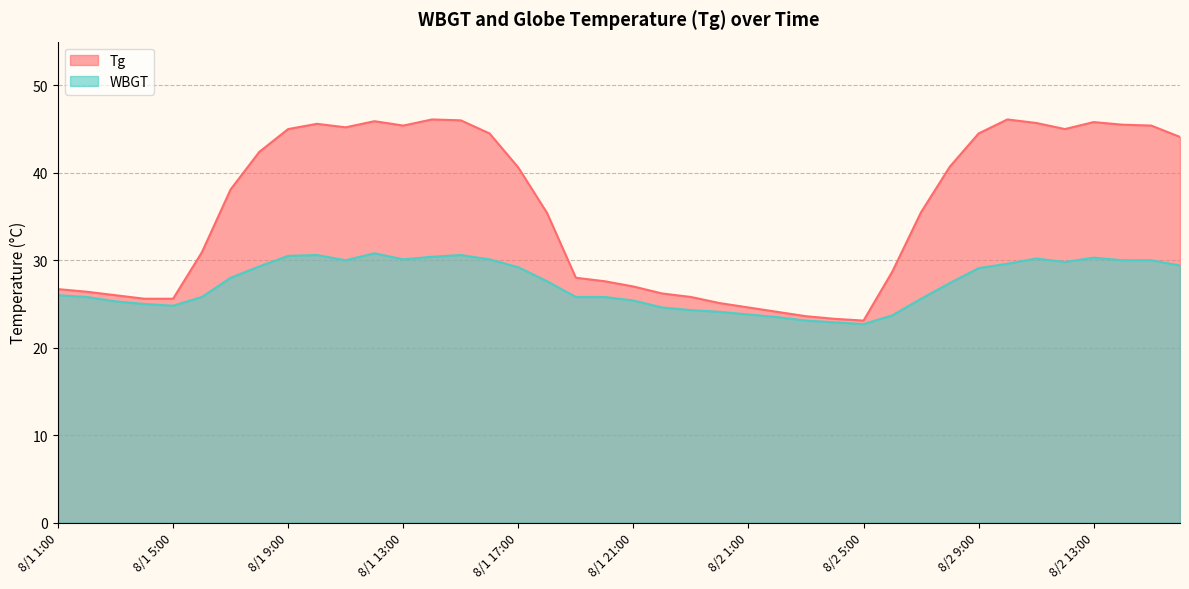

Reading left to right, extract all data points from this chart.

Tg: 8/1 1:00=26.7	8/1 2:00=26.4	8/1 3:00=26.0	8/1 4:00=25.6	8/1 5:00=25.6	8/1 6:00=30.9	8/1 7:00=38.1	8/1 8:00=42.4	8/1 9:00=45.0	8/1 10:00=45.6	8/1 11:00=45.2	8/1 12:00=45.9	8/1 13:00=45.4	8/1 14:00=46.1	8/1 15:00=46.0	8/1 16:00=44.5	8/1 17:00=40.6	8/1 18:00=35.4	8/1 19:00=28.0	8/1 20:00=27.6	8/1 21:00=27.0	8/1 22:00=26.2	8/1 23:00=25.8	8/1 24:00=25.1	8/2 1:00=24.6	8/2 2:00=24.1	8/2 3:00=23.6	8/2 4:00=23.3	8/2 5:00=23.1	8/2 6:00=28.7	8/2 7:00=35.5	8/2 8:00=40.7	8/2 9:00=44.5	8/2 10:00=46.1	8/2 11:00=45.7	8/2 12:00=45.0	8/2 13:00=45.8	8/2 14:00=45.5	8/2 15:00=45.4	8/2 16:00=44.1
WBGT: 8/1 1:00=26.0	8/1 2:00=25.8	8/1 3:00=25.3	8/1 4:00=25.0	8/1 5:00=24.8	8/1 6:00=25.8	8/1 7:00=28.0	8/1 8:00=29.3	8/1 9:00=30.5	8/1 10:00=30.6	8/1 11:00=30.0	8/1 12:00=30.8	8/1 13:00=30.1	8/1 14:00=30.4	8/1 15:00=30.6	8/1 16:00=30.1	8/1 17:00=29.2	8/1 18:00=27.6	8/1 19:00=25.8	8/1 20:00=25.8	8/1 21:00=25.4	8/1 22:00=24.6	8/1 23:00=24.3	8/1 24:00=24.1	8/2 1:00=23.8	8/2 2:00=23.5	8/2 3:00=23.1	8/2 4:00=22.9	8/2 5:00=22.7	8/2 6:00=23.7	8/2 7:00=25.6	8/2 8:00=27.4	8/2 9:00=29.1	8/2 10:00=29.6	8/2 11:00=30.2	8/2 12:00=29.8	8/2 13:00=30.3	8/2 14:00=30.0	8/2 15:00=30.0	8/2 16:00=29.4